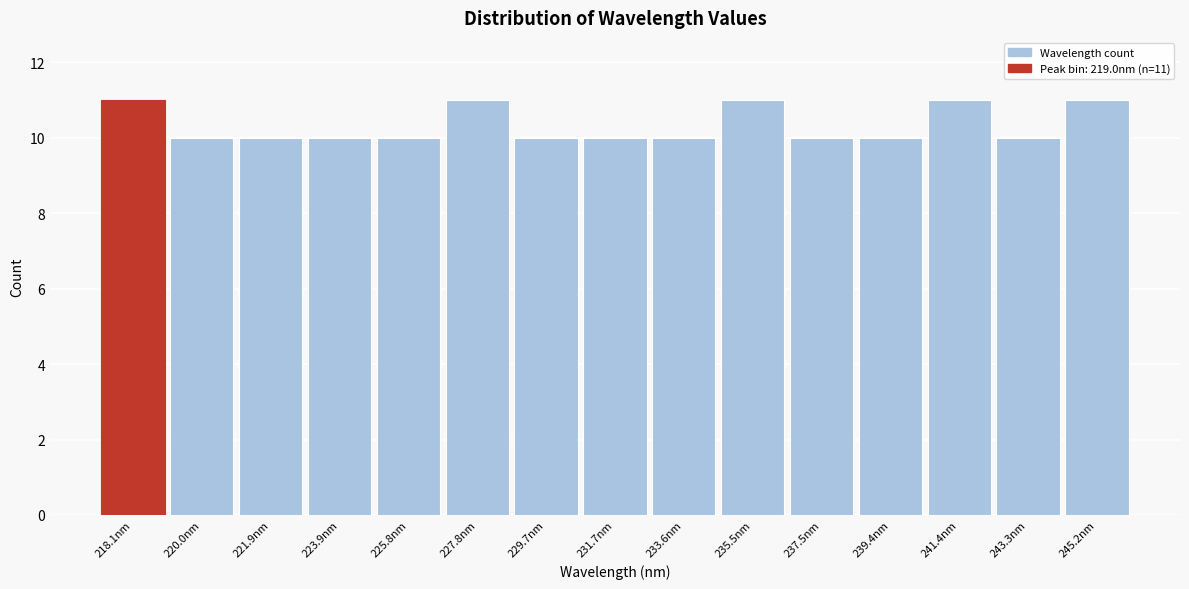

Reading left to right, what are all the values shown in this chart?

218.1nm=11	220.0nm=10	221.9nm=10	223.9nm=10	225.8nm=10	227.8nm=11	229.7nm=10	231.7nm=10	233.6nm=10	235.5nm=11	237.5nm=10	239.4nm=10	241.4nm=11	243.3nm=10	245.2nm=11